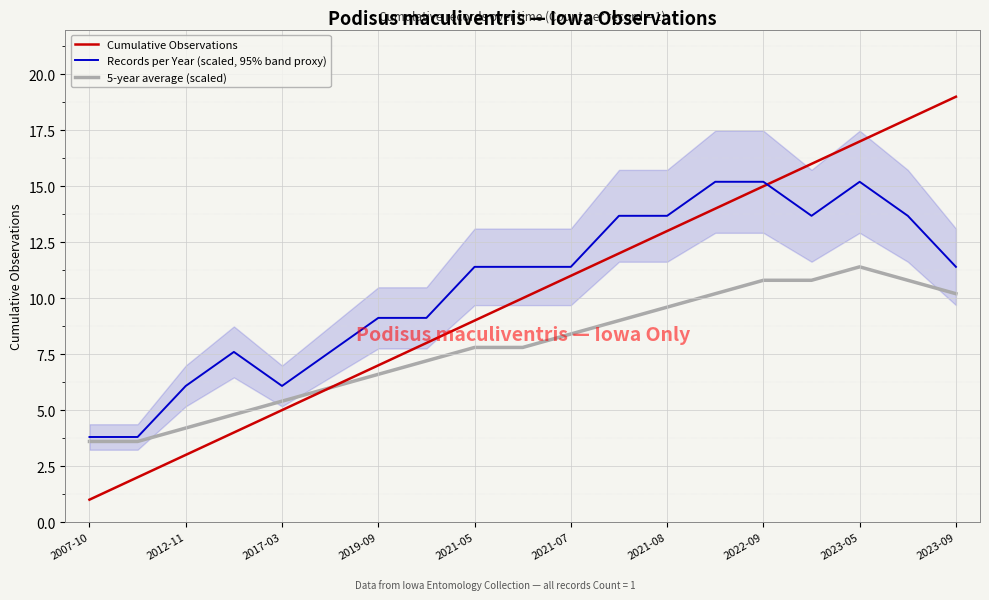

What is the lowest value of the Cumulative Observations series?

1.0